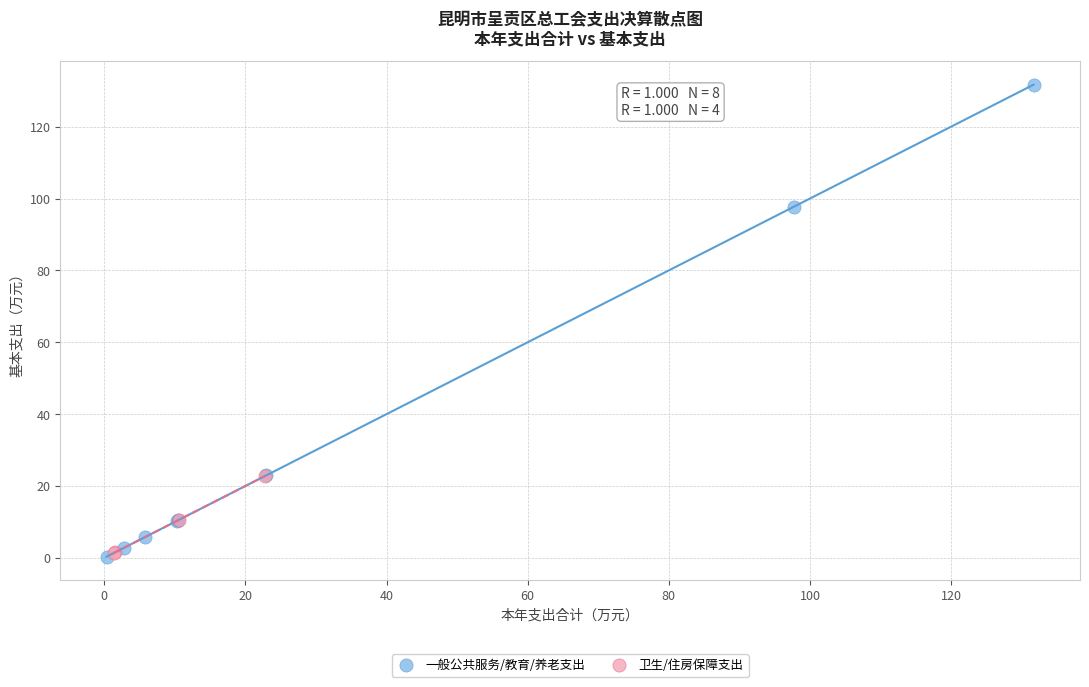

Which series has the widest spread of Y values?

一般公共服务/教育/养老支出